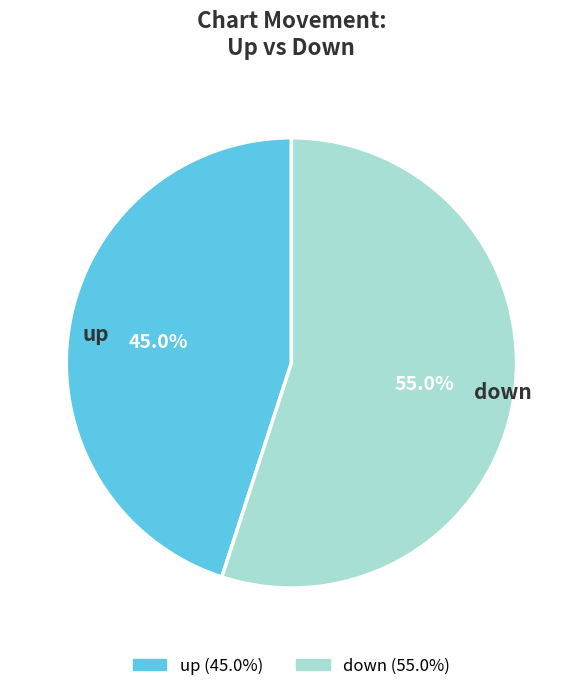

Between down and up, which is larger?

down